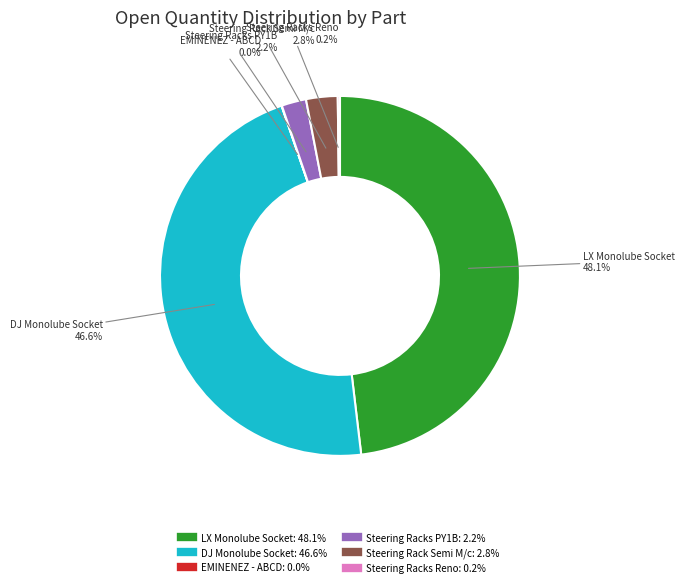

Is there any slice that represents more than half of the pie?

No